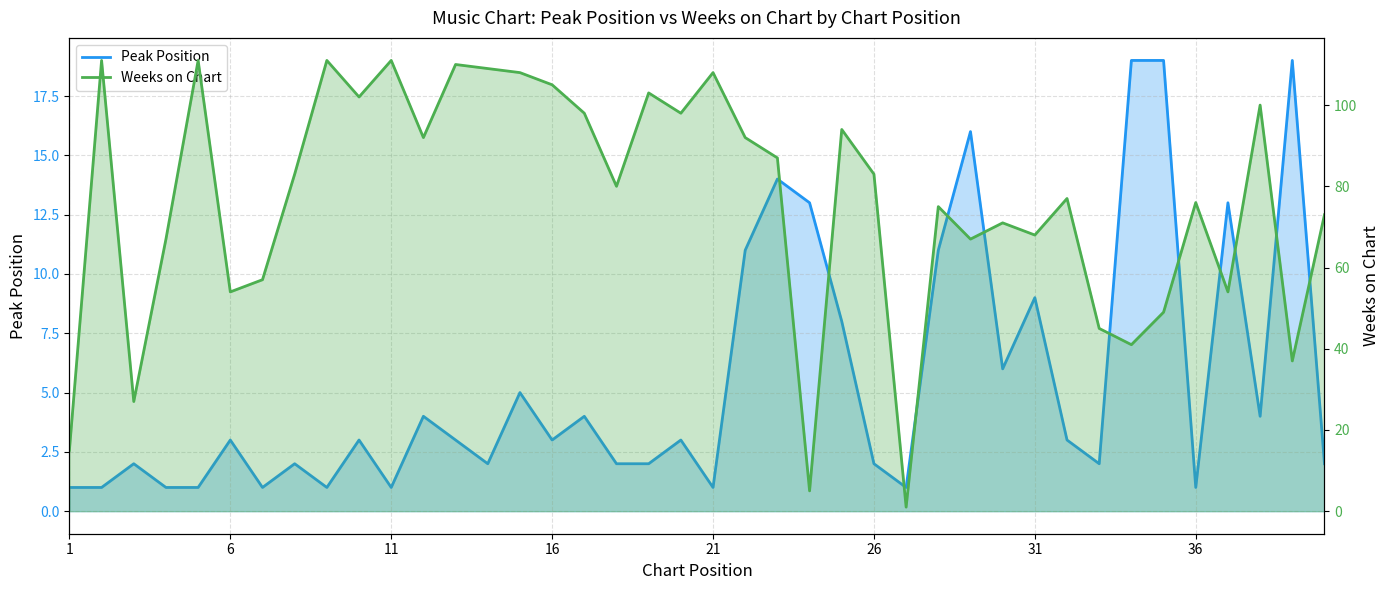

Rank the series by their average value, from highest to lowest.

Weeks on Chart, Peak Position